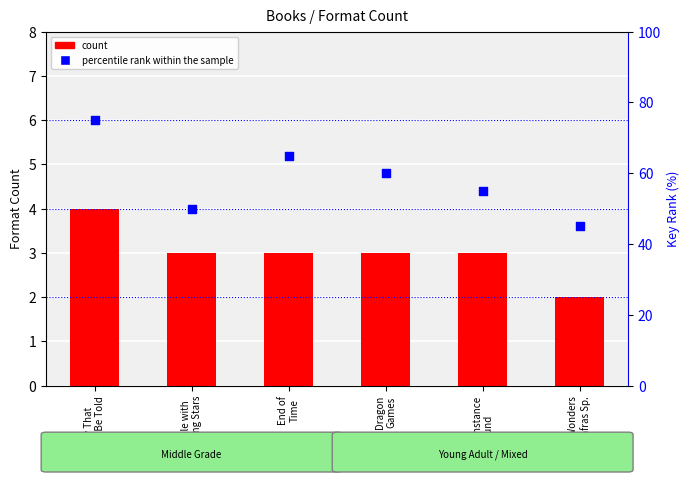

Which series reaches the minimum Y coordinate?

count